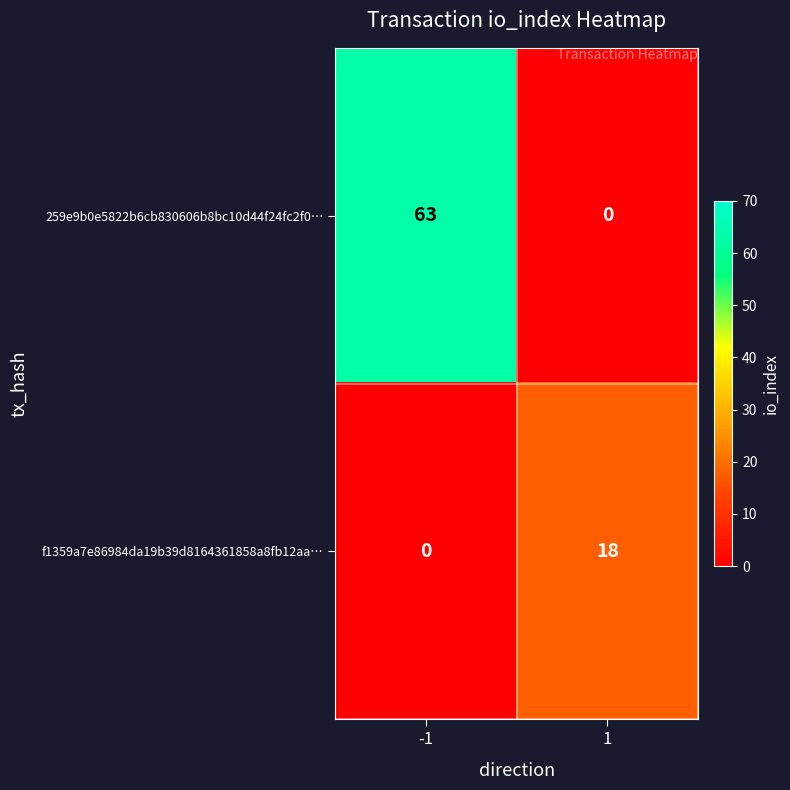

What is the approximate value of 259e9b0e5822b6cb830606b8bc10d44f24fc2f0… at -1, to the nearest 10?

60